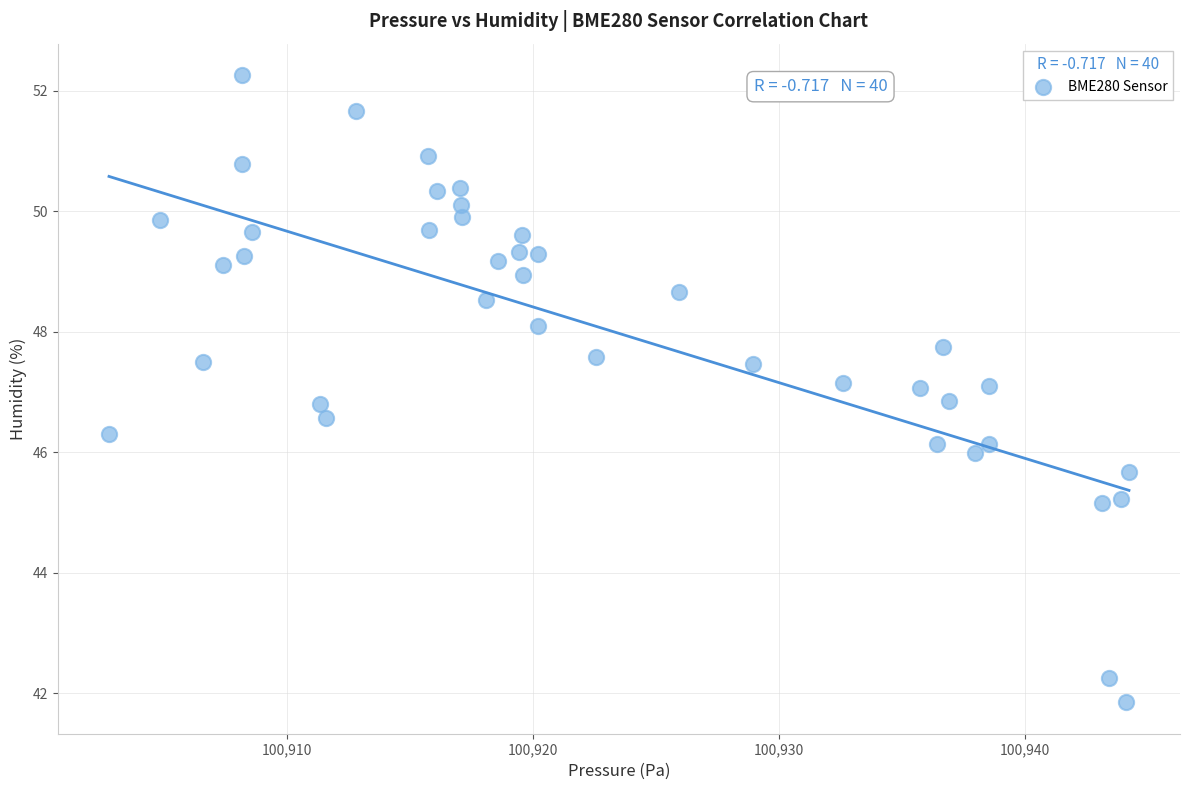

What is the range of Y values (max minus min)?

10.4